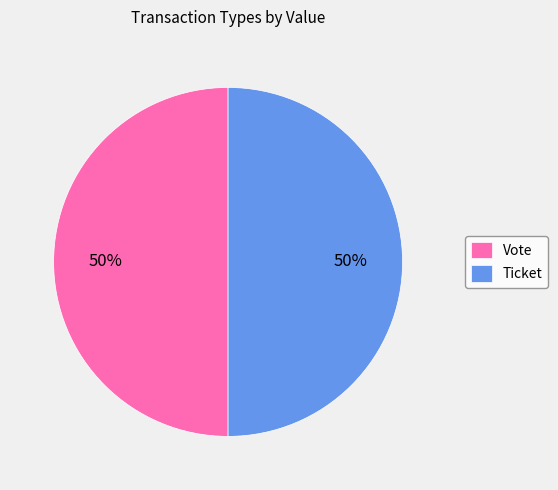

To the nearest percent, what is the combined percentage of Vote and Ticket?

100%